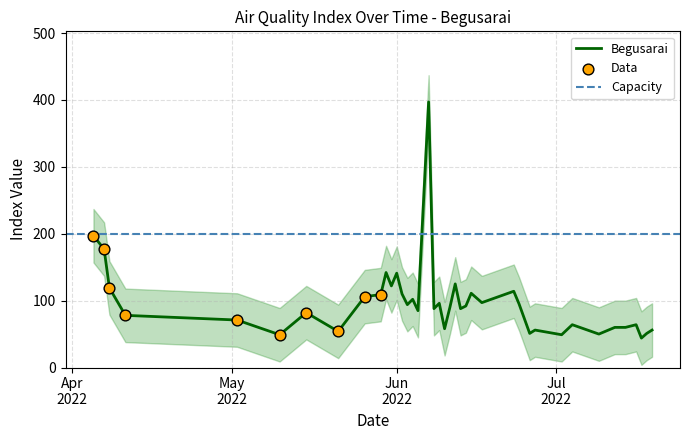

What is the minimum value for Begusarai?

44